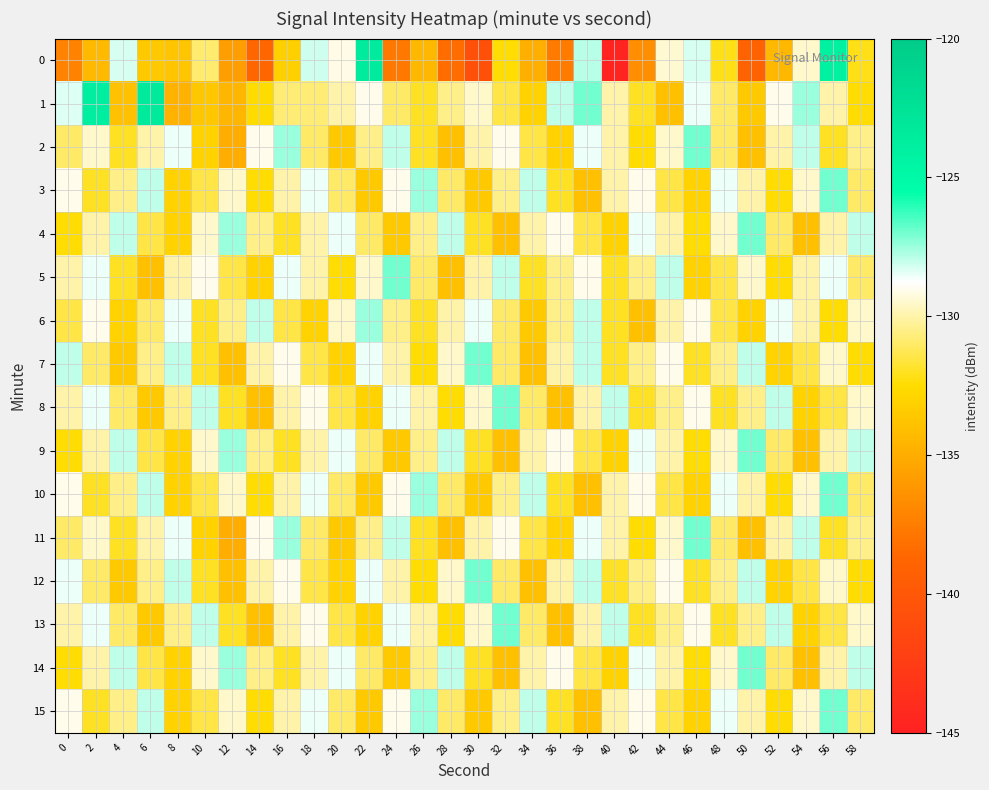

Reading right to left, what are all the values shown in this chart?

0: 58=-132.2	56=-124.1	54=-129.6	52=-134.4	50=-139.0	48=-132.1	46=-128.3	44=-129.4	42=-136.6	40=-144.8	38=-127.9	36=-137.7	34=-134.9	32=-132.5	30=-140.7	28=-138.5	26=-134.4	24=-137.7	22=-123.5	20=-129.1	18=-128.2	16=-133.1	14=-138.7	12=-135.8	10=-130.9	8=-133.7	6=-133.5	4=-128.2	2=-134.3	0=-137.2
1: 58=-132.5	56=-130.0	54=-127.5	52=-129.0	50=-133.5	48=-131.0	46=-128.5	44=-134.0	42=-132.0	40=-130.0	38=-127.0	36=-128.0	34=-133.0	32=-131.5	30=-129.5	28=-130.5	26=-132.0	24=-131.0	22=-129.0	20=-130.0	18=-130.8	16=-130.8	14=-132.6	12=-134.5	10=-133.6	8=-134.7	6=-123.4	4=-133.9	2=-123.8	0=-128.3
2: 58=-130.5	56=-132.0	54=-128.0	52=-130.0	50=-134.0	48=-131.0	46=-127.0	44=-129.5	42=-132.5	40=-130.0	38=-128.5	36=-133.0	34=-131.5	32=-129.0	30=-130.0	28=-134.0	26=-132.0	24=-128.0	22=-130.5	20=-133.5	18=-131.0	16=-127.5	14=-129.0	12=-135.0	10=-133.0	8=-128.5	6=-130.0	4=-132.0	2=-129.5	0=-131.0
3: 58=-131.0	56=-127.0	54=-129.5	52=-132.5	50=-130.0	48=-128.5	46=-133.0	44=-131.5	42=-129.0	40=-130.0	38=-134.0	36=-132.0	34=-128.0	32=-130.5	30=-133.5	28=-131.0	26=-127.5	24=-129.0	22=-133.5	20=-131.0	18=-128.5	16=-130.0	14=-132.5	12=-129.5	10=-131.5	8=-133.0	6=-128.0	4=-130.5	2=-132.0	0=-129.0
4: 58=-128.0	56=-130.0	54=-134.0	52=-131.0	50=-127.0	48=-129.5	46=-132.5	44=-130.0	42=-128.5	40=-133.0	38=-131.5	36=-129.0	34=-130.0	32=-134.0	30=-132.0	28=-128.0	26=-130.5	24=-133.5	22=-131.0	20=-128.5	18=-130.0	16=-132.0	14=-130.5	12=-127.5	10=-129.5	8=-133.0	6=-131.5	4=-128.0	2=-130.0	0=-132.5
5: 58=-131.0	56=-128.5	54=-130.0	52=-132.5	50=-129.5	48=-131.5	46=-133.0	44=-128.0	42=-130.5	40=-132.0	38=-129.0	36=-130.5	34=-132.0	32=-128.0	30=-130.0	28=-134.0	26=-131.0	24=-127.0	22=-129.5	20=-132.5	18=-130.0	16=-128.5	14=-133.0	12=-131.5	10=-129.0	8=-130.0	6=-134.0	4=-132.0	2=-128.5	0=-130.0
6: 58=-129.5	56=-132.5	54=-130.0	52=-128.5	50=-133.0	48=-131.5	46=-129.0	44=-130.0	42=-134.0	40=-132.0	38=-128.0	36=-130.5	34=-133.5	32=-131.0	30=-128.5	28=-130.0	26=-132.0	24=-130.5	22=-127.5	20=-129.5	18=-133.0	16=-131.5	14=-128.0	12=-130.5	10=-132.0	8=-128.5	6=-131.0	4=-133.0	2=-129.0	0=-131.5
7: 58=-132.5	56=-129.5	54=-131.5	52=-133.0	50=-128.0	48=-130.5	46=-132.0	44=-129.0	42=-130.5	40=-132.0	38=-128.0	36=-130.0	34=-134.0	32=-131.0	30=-127.0	28=-129.5	26=-132.5	24=-130.0	22=-128.5	20=-133.0	18=-131.5	16=-129.0	14=-130.0	12=-134.0	10=-132.0	8=-128.0	6=-130.5	4=-133.5	2=-131.0	0=-128.0
8: 58=-129.5	56=-131.5	54=-133.0	52=-128.0	50=-130.5	48=-132.0	46=-129.0	44=-130.5	42=-132.0	40=-128.0	38=-130.0	36=-134.0	34=-131.0	32=-127.0	30=-129.5	28=-132.5	26=-130.0	24=-128.5	22=-133.0	20=-131.5	18=-129.0	16=-130.0	14=-134.0	12=-132.0	10=-128.0	8=-130.5	6=-133.5	4=-131.0	2=-128.5	0=-130.0
9: 58=-128.0	56=-130.0	54=-134.0	52=-131.0	50=-127.0	48=-129.5	46=-132.5	44=-130.0	42=-128.5	40=-133.0	38=-131.5	36=-129.0	34=-130.0	32=-134.0	30=-132.0	28=-128.0	26=-130.5	24=-133.5	22=-131.0	20=-128.5	18=-130.0	16=-132.0	14=-130.5	12=-127.5	10=-129.5	8=-133.0	6=-131.5	4=-128.0	2=-130.0	0=-132.5
10: 58=-131.0	56=-127.0	54=-129.5	52=-132.5	50=-130.0	48=-128.5	46=-133.0	44=-131.5	42=-129.0	40=-130.0	38=-134.0	36=-132.0	34=-128.0	32=-130.5	30=-133.5	28=-131.0	26=-127.5	24=-129.0	22=-133.5	20=-131.0	18=-128.5	16=-130.0	14=-132.5	12=-129.5	10=-131.5	8=-133.0	6=-128.0	4=-130.5	2=-132.0	0=-129.0
11: 58=-130.5	56=-132.0	54=-128.0	52=-130.0	50=-134.0	48=-131.0	46=-127.0	44=-129.5	42=-132.5	40=-130.0	38=-128.5	36=-133.0	34=-131.5	32=-129.0	30=-130.0	28=-134.0	26=-132.0	24=-128.0	22=-130.5	20=-133.5	18=-131.0	16=-127.5	14=-129.0	12=-135.0	10=-133.0	8=-128.5	6=-130.0	4=-132.0	2=-129.5	0=-131.0
12: 58=-132.5	56=-129.5	54=-131.5	52=-133.0	50=-128.0	48=-130.5	46=-132.0	44=-129.0	42=-130.5	40=-132.0	38=-128.0	36=-130.0	34=-134.0	32=-131.0	30=-127.0	28=-129.5	26=-132.5	24=-130.0	22=-128.5	20=-133.0	18=-131.5	16=-129.0	14=-130.0	12=-134.0	10=-132.0	8=-128.0	6=-130.5	4=-133.5	2=-131.0	0=-128.5
13: 58=-129.5	56=-131.5	54=-133.0	52=-128.0	50=-130.5	48=-132.0	46=-129.0	44=-130.5	42=-132.0	40=-128.0	38=-130.0	36=-134.0	34=-131.0	32=-127.0	30=-129.5	28=-132.5	26=-130.0	24=-128.5	22=-133.0	20=-131.5	18=-129.0	16=-130.0	14=-134.0	12=-132.0	10=-128.0	8=-130.5	6=-133.5	4=-131.0	2=-128.5	0=-130.0
14: 58=-128.0	56=-130.0	54=-134.0	52=-131.0	50=-127.0	48=-129.5	46=-132.5	44=-130.0	42=-128.5	40=-133.0	38=-131.5	36=-129.0	34=-130.0	32=-134.0	30=-132.0	28=-128.0	26=-130.5	24=-133.5	22=-131.0	20=-128.5	18=-130.0	16=-132.0	14=-130.5	12=-127.5	10=-129.5	8=-133.0	6=-131.5	4=-128.0	2=-130.0	0=-132.5
15: 58=-131.0	56=-127.0	54=-129.5	52=-132.5	50=-130.0	48=-128.5	46=-133.0	44=-131.5	42=-129.0	40=-130.0	38=-134.0	36=-132.0	34=-128.0	32=-130.5	30=-133.5	28=-131.0	26=-127.5	24=-129.0	22=-133.5	20=-131.0	18=-128.5	16=-130.0	14=-132.5	12=-129.5	10=-131.5	8=-133.0	6=-128.0	4=-130.5	2=-132.0	0=-129.0